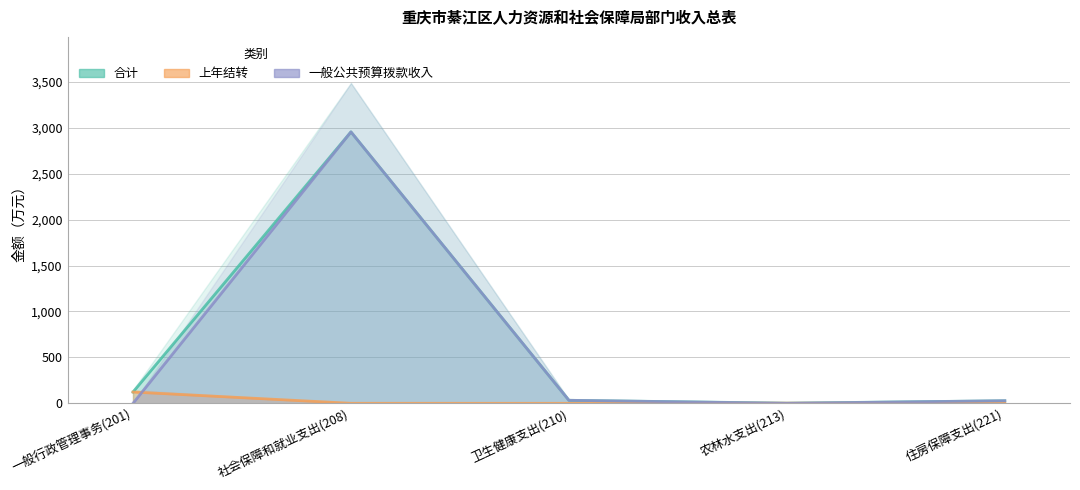

Reading left to right, what are all the values shown in this chart?

合计: 122.9	2955.1	32.9	1.7	28.0
上年结转: 122.9	0.3	0.0	1.7	0.0
一般公共预算拨款收入: 0.0	2954.8	32.9	0.0	28.0